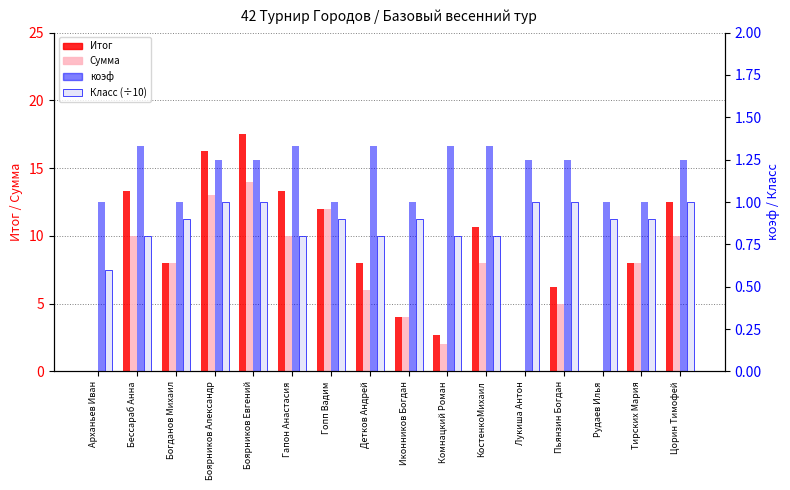

At which label does Класс (÷10) reach its minimum?

Арханьев Иван